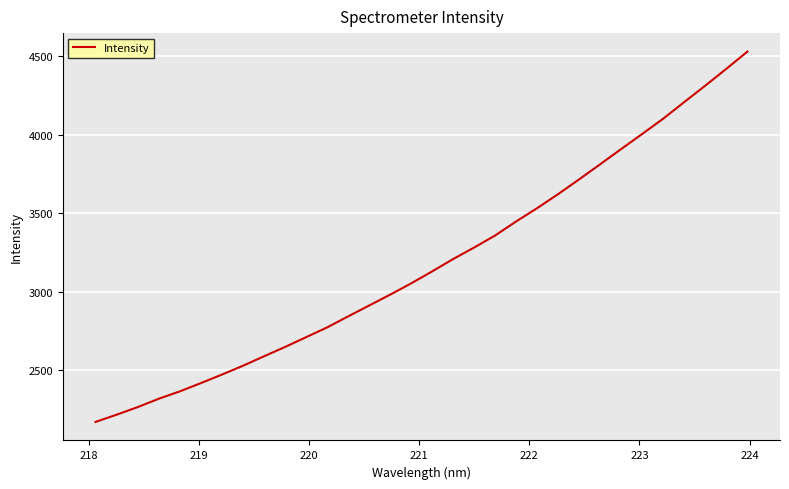

Does the chart have visible grid lines?

Yes